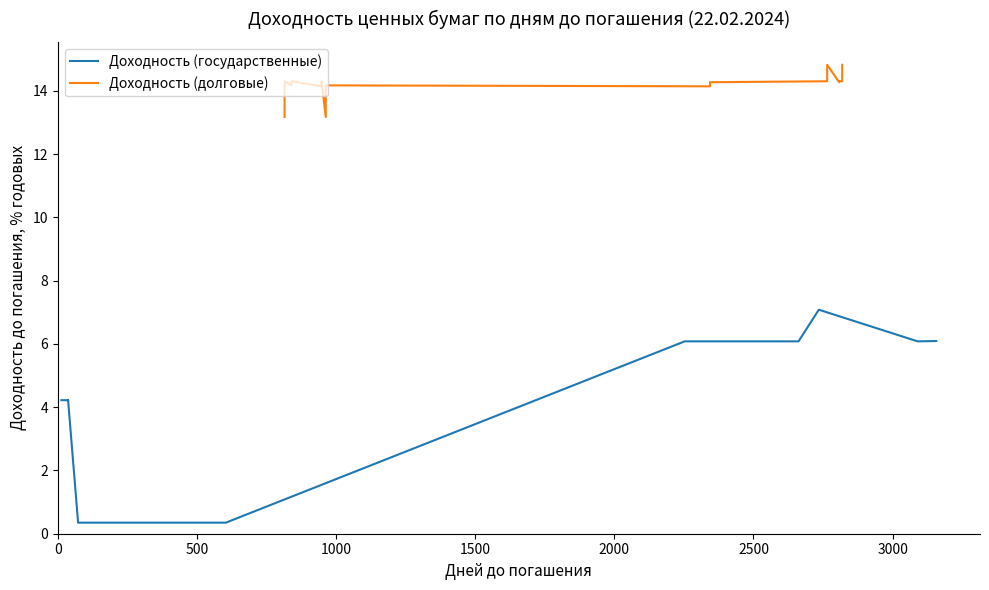

At how many categories does at least one series exceed 9?

19